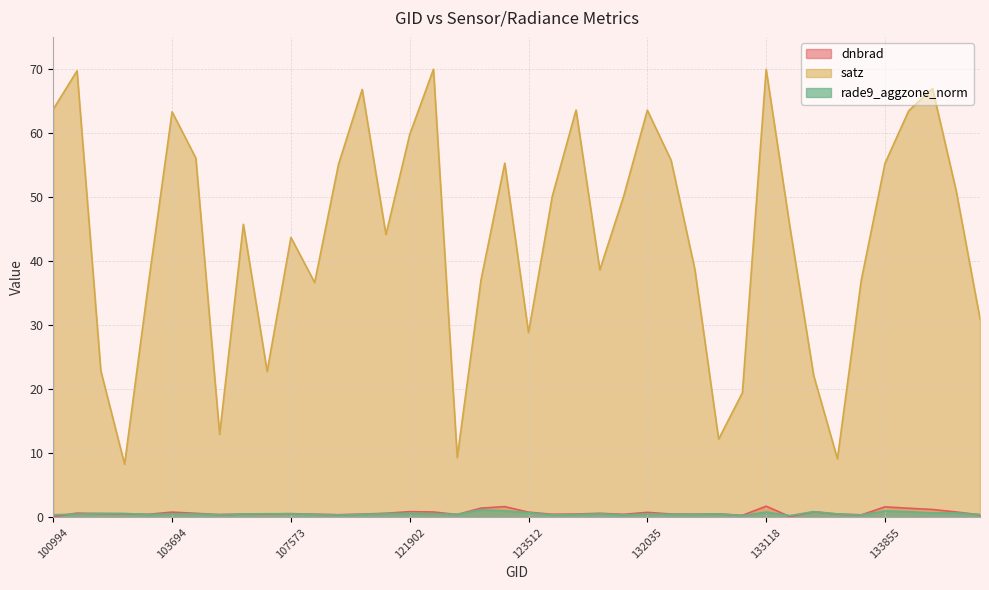

What is the value of the dnbrad point at the 7th from the left?

0.6